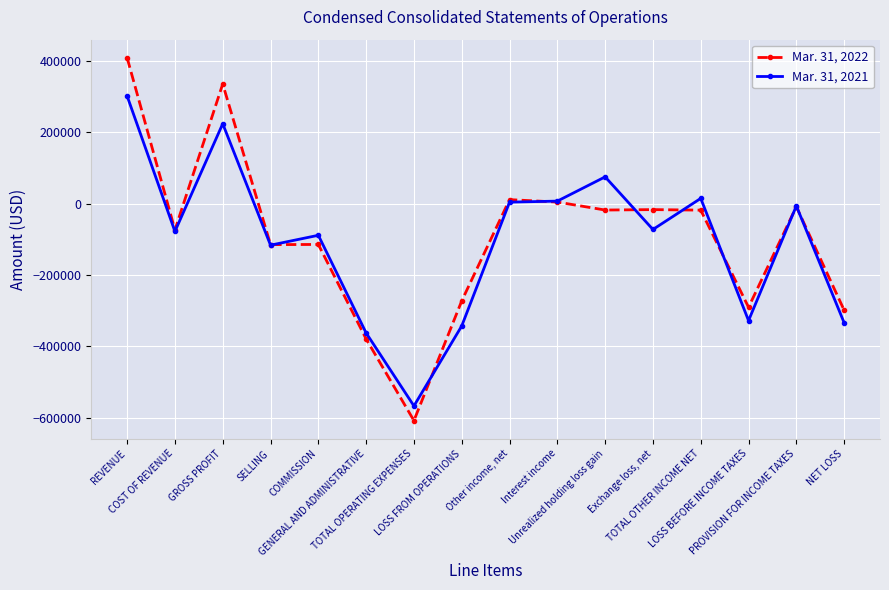

Is it true that Mar. 31, 2022 equals 4725 at Interest income?

True